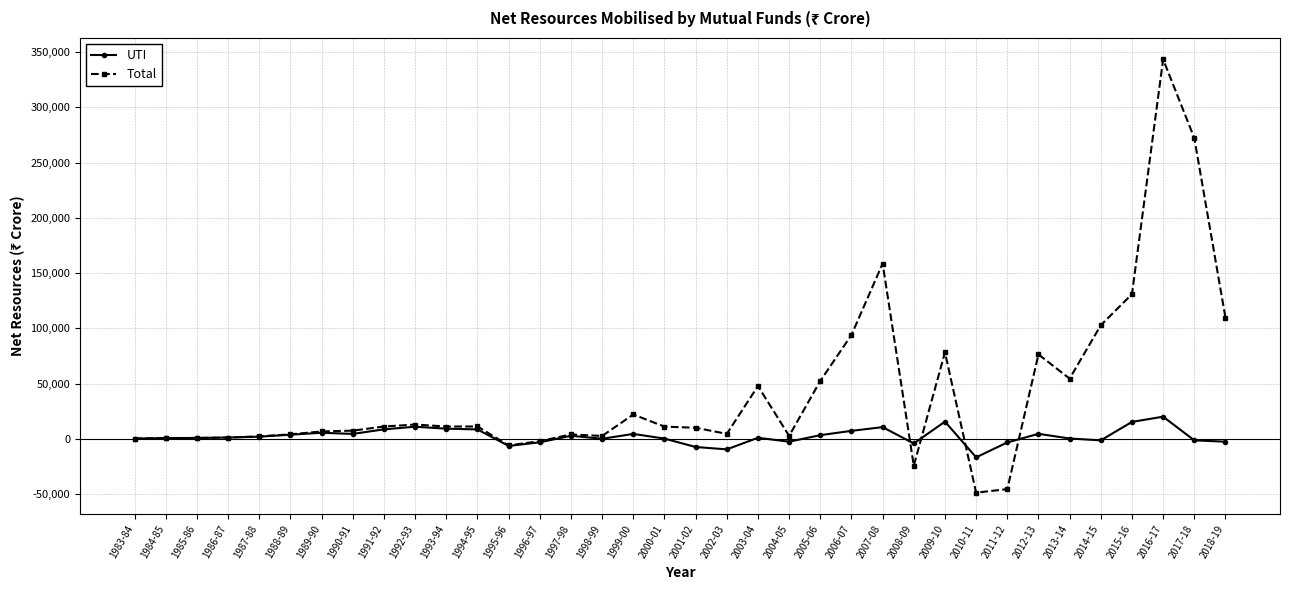

The Total series shows 94062 at 2006-07. True or false?

True